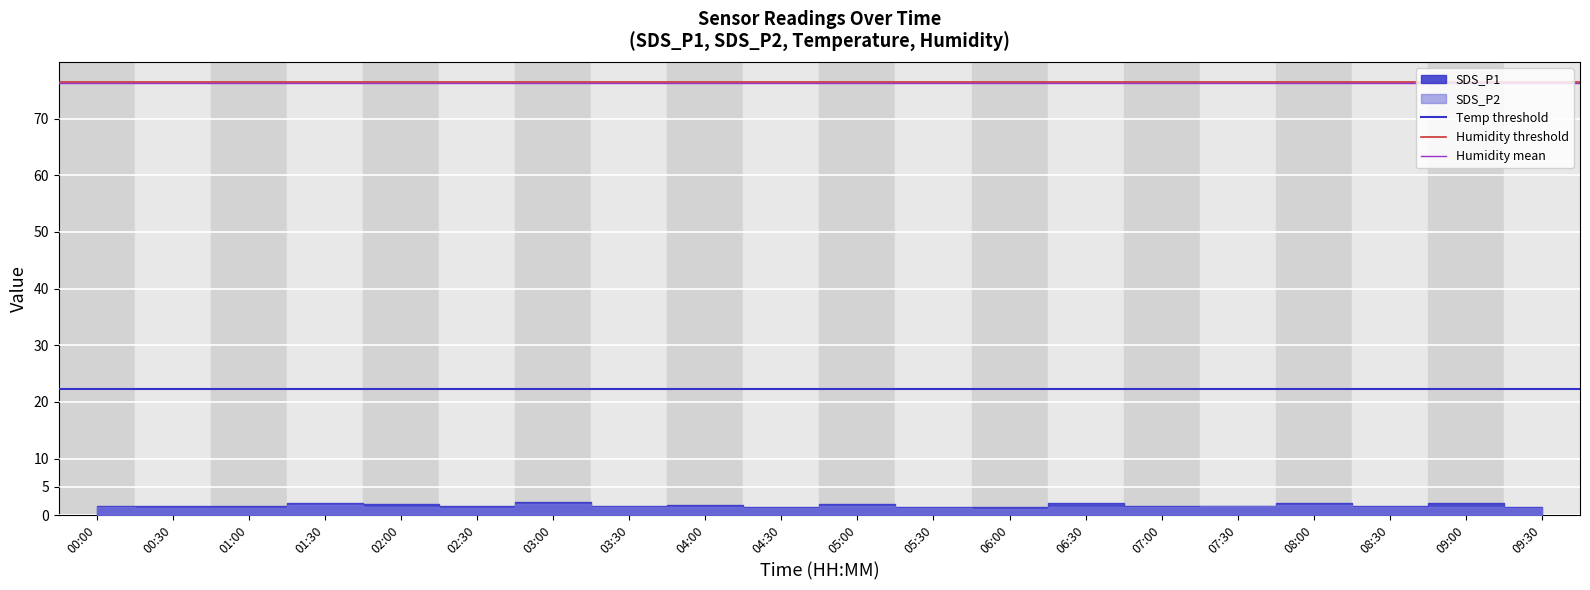

Rank the series by their maximum value, from highest to lowest.

Humidity threshold, Humidity mean, Temp threshold